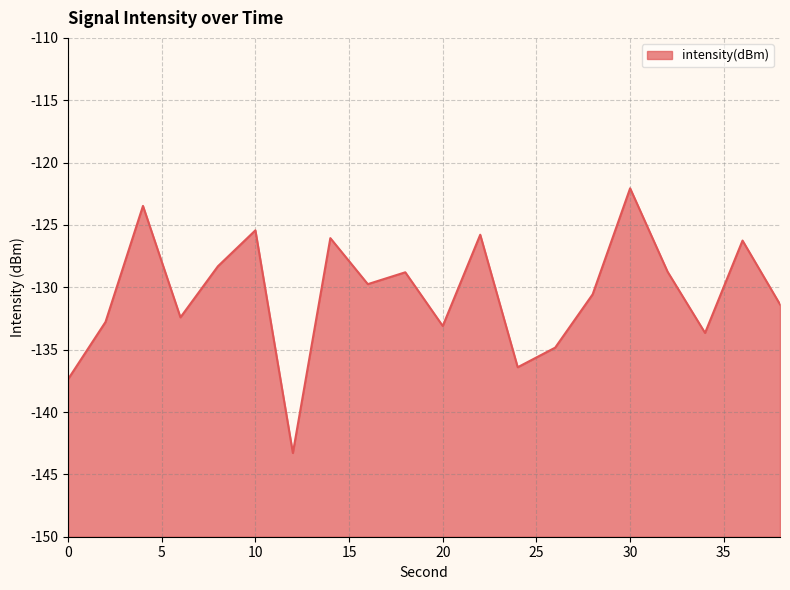

Reading left to right, list all the values displayed in this chart.

-137.4	-132.8	-123.5	-132.4	-128.3	-125.4	-143.3	-126.1	-129.7	-128.8	-133.1	-125.8	-136.4	-134.8	-130.6	-122.1	-128.8	-133.7	-126.3	-131.4